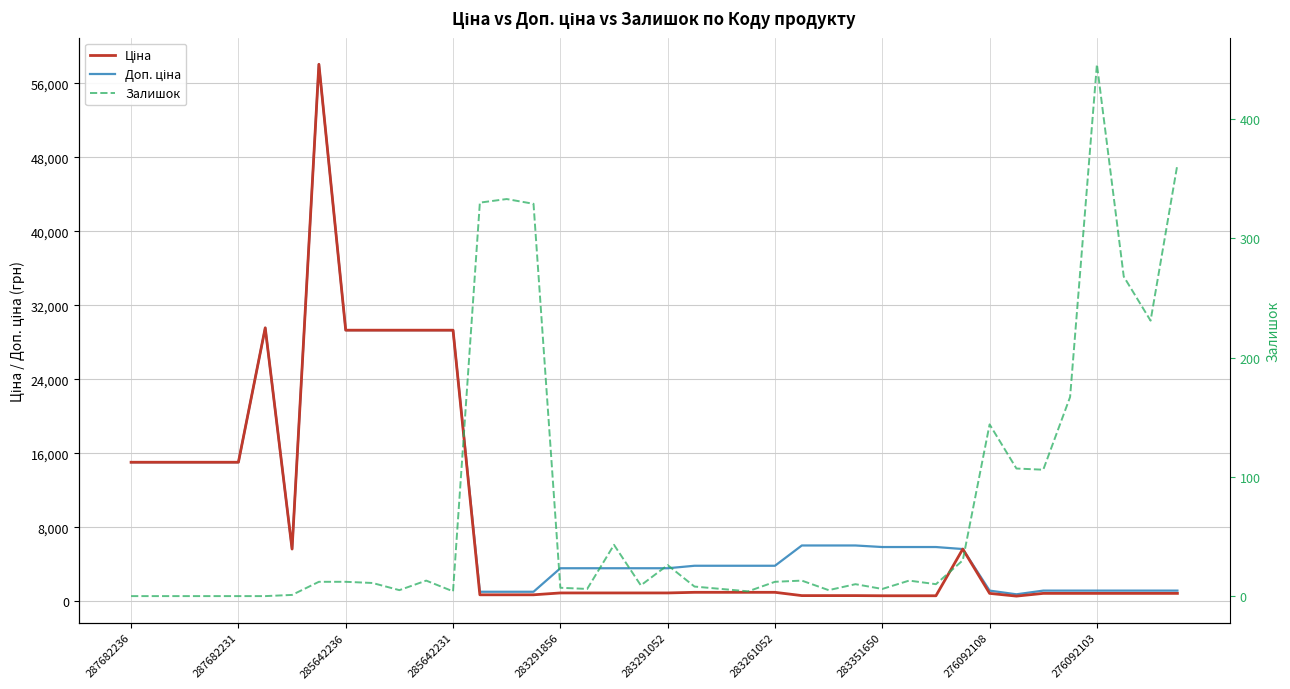

True or false: Доп. ціна and Ціна cross at least once.

False